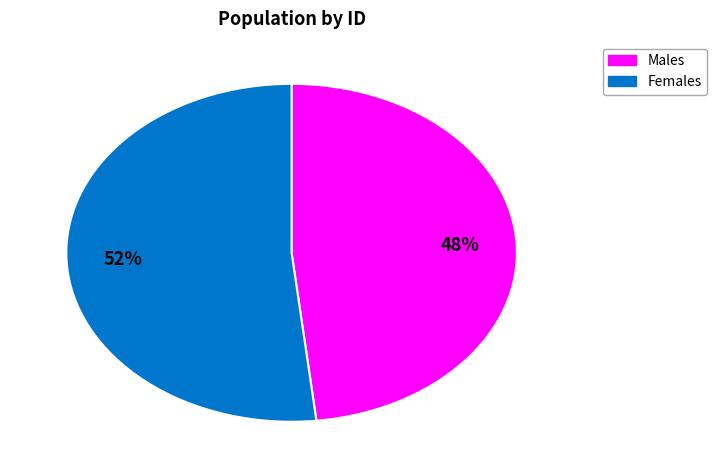

Does any single category account for the majority?

Yes